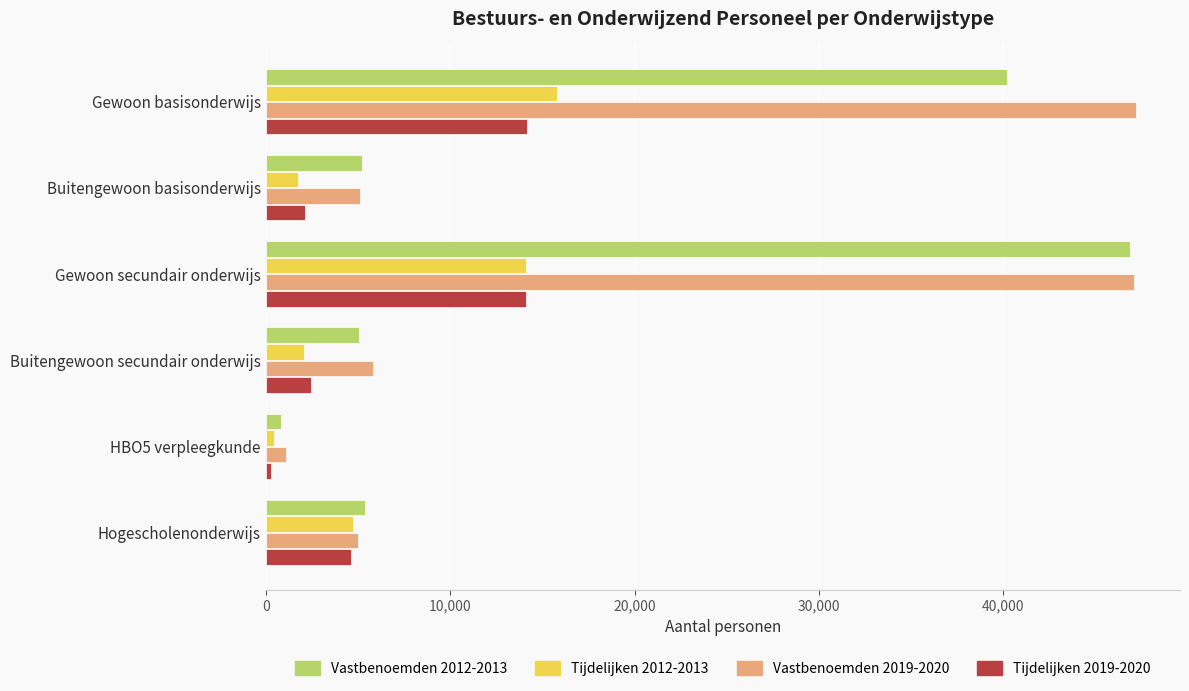

What is the sum of all Vastbenoemden 2012-2013 values?

103539